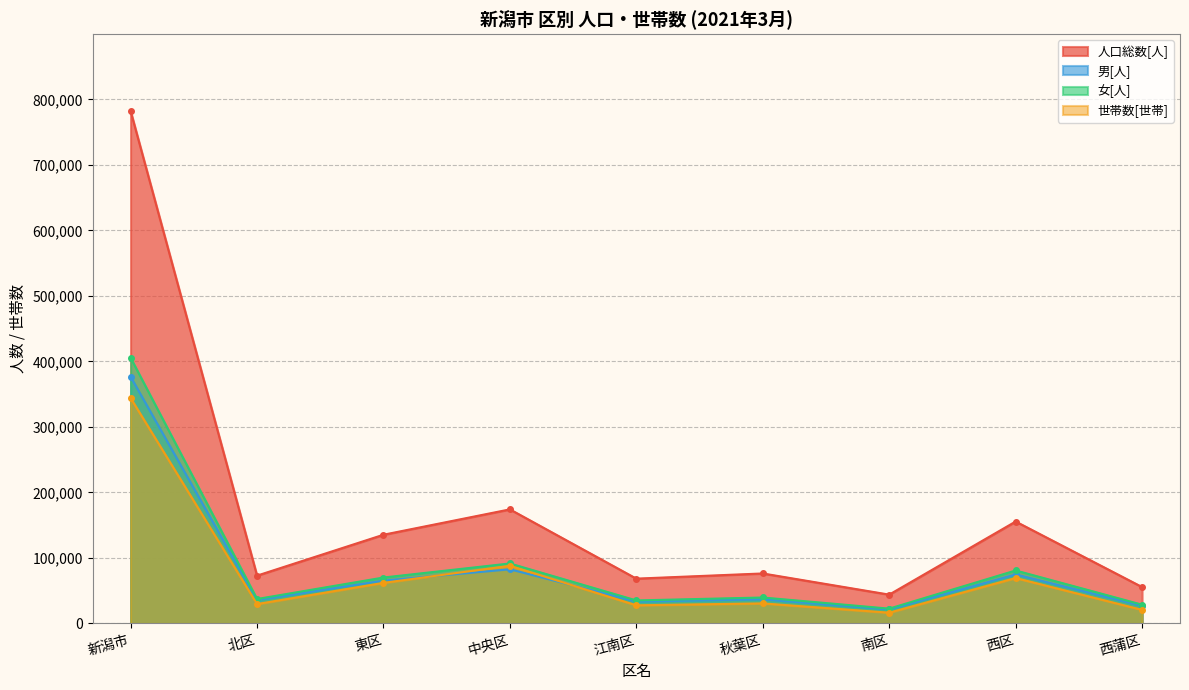

In 世帯数[世帯], how many points are higher than both neighbors (excluding endpoints)?

3